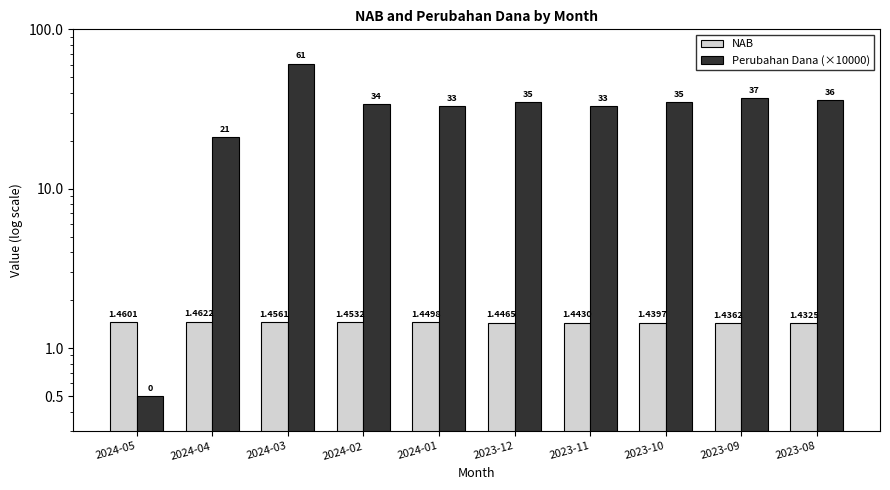

What are all the series names shown in the legend?

NAB, Perubahan Dana (×10000)